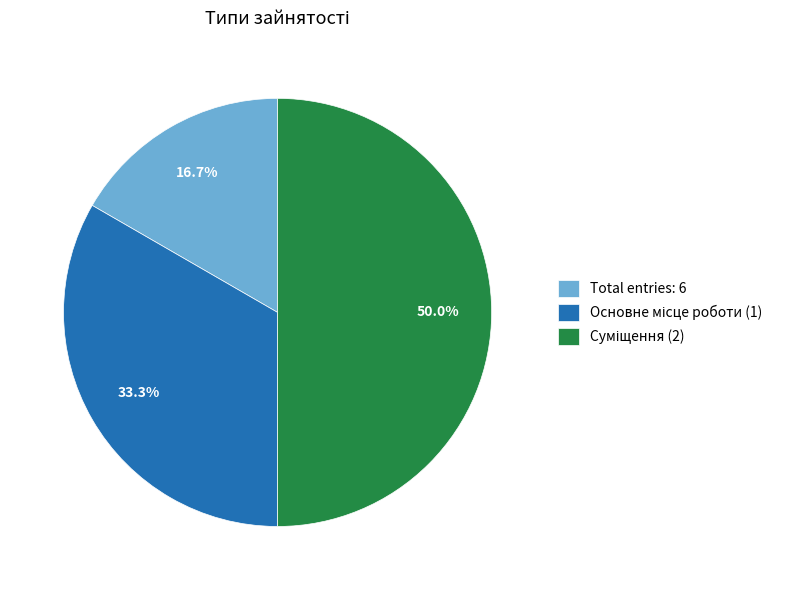

How many slices are in this pie chart?

3